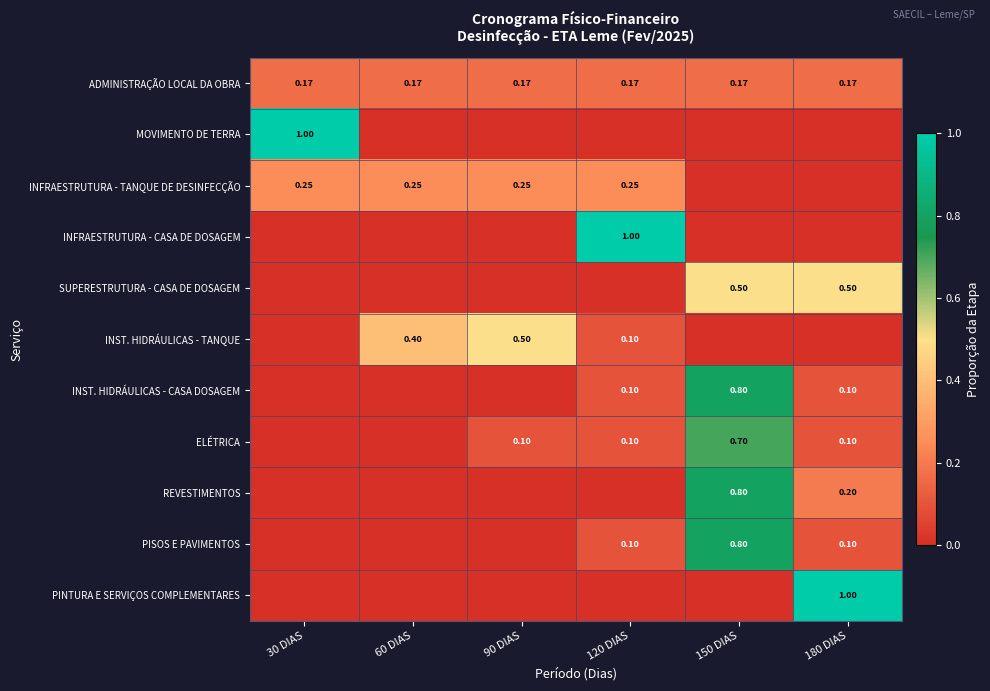

Count the number of data series in this chart.

11